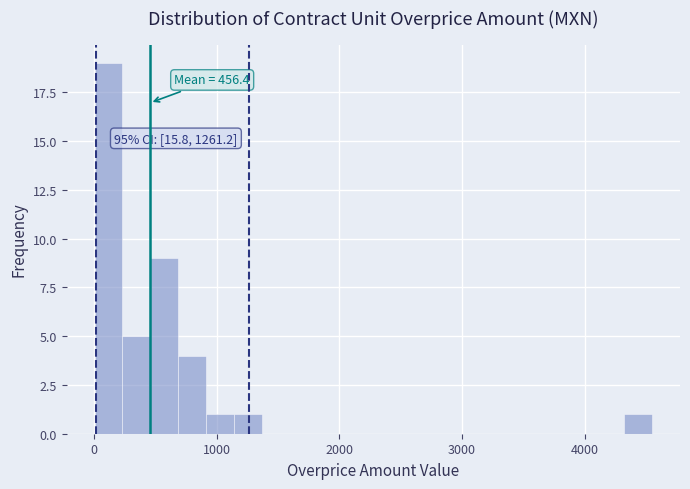

Read against the x-axis, roughly where is the centre of the tallest bar?

100